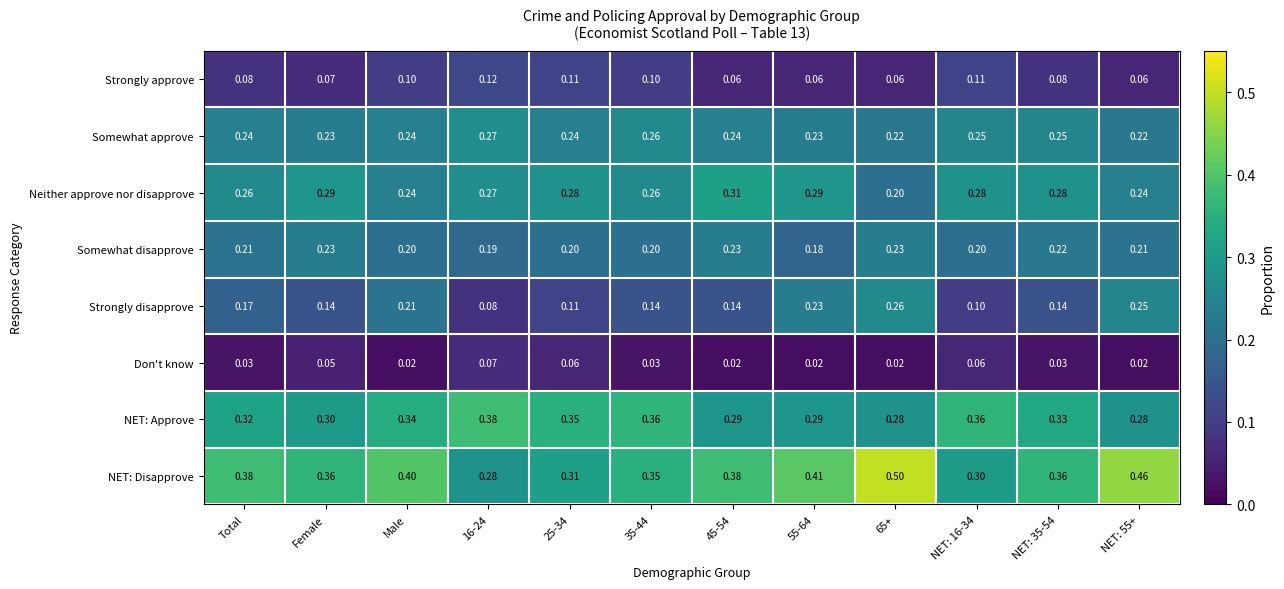

List the series in order of their peak value, lowest first.

Don't know, Strongly approve, Somewhat disapprove, Strongly disapprove, Somewhat approve, Neither approve nor disapprove, NET: Approve, NET: Disapprove